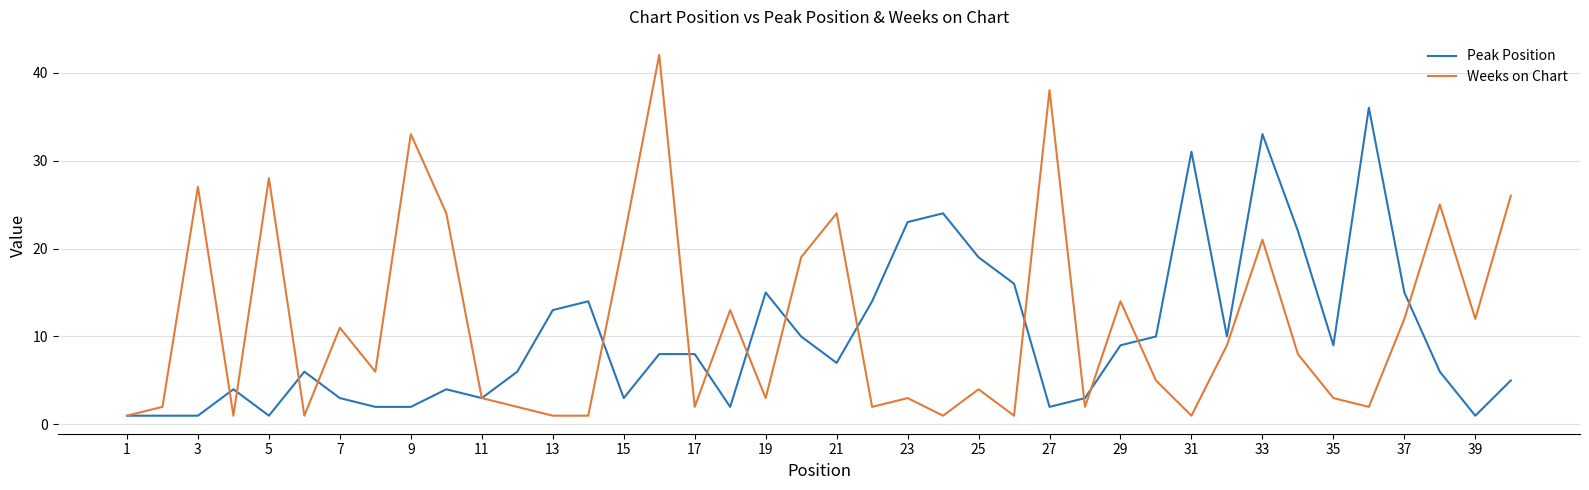

Rank the series by their maximum value, from highest to lowest.

Weeks on Chart, Peak Position